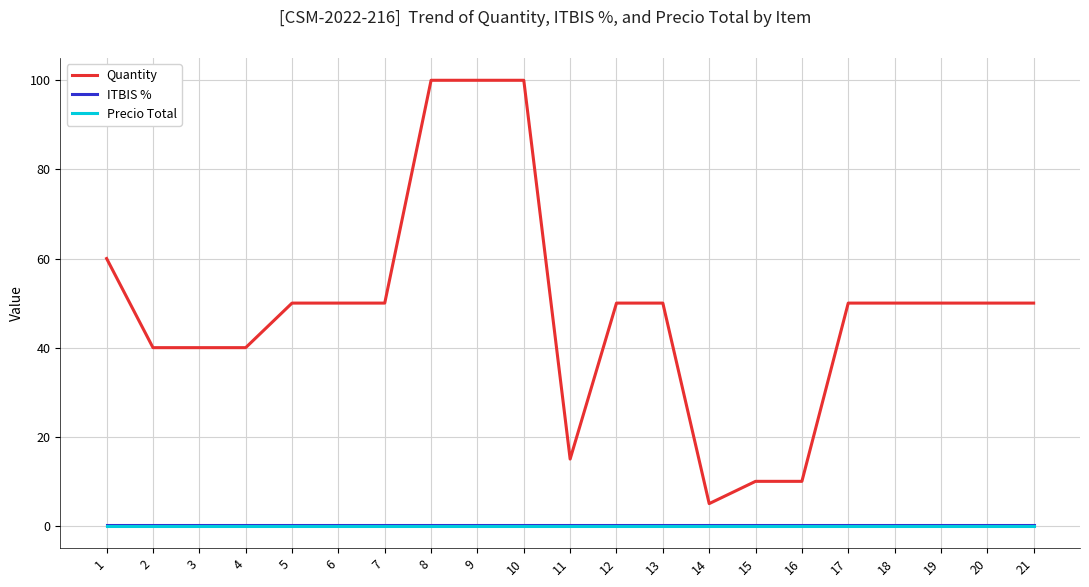

Reading right to left, list all the values displayed in this chart.

Quantity: 21=50.0	20=50.0	19=50.0	18=50.0	17=50.0	16=10.0	15=10.0	14=5.0	13=50.0	12=50.0	11=15.0	10=100.0	9=100.0	8=100.0	7=50.0	6=50.0	5=50.0	4=40.0	3=40.0	2=40.0	1=60.0
ITBIS %: 21=0.2	20=0.2	19=0.2	18=0.2	17=0.2	16=0.2	15=0.2	14=0.2	13=0.2	12=0.2	11=0.2	10=0.2	9=0.2	8=0.2	7=0.2	6=0.2	5=0.2	4=0.2	3=0.2	2=0.2	1=0.2
Precio Total: 21=0.0	20=0.0	19=0.0	18=0.0	17=0.0	16=0.0	15=0.0	14=0.0	13=0.0	12=0.0	11=0.0	10=0.0	9=0.0	8=0.0	7=0.0	6=0.0	5=0.0	4=0.0	3=0.0	2=0.0	1=0.0